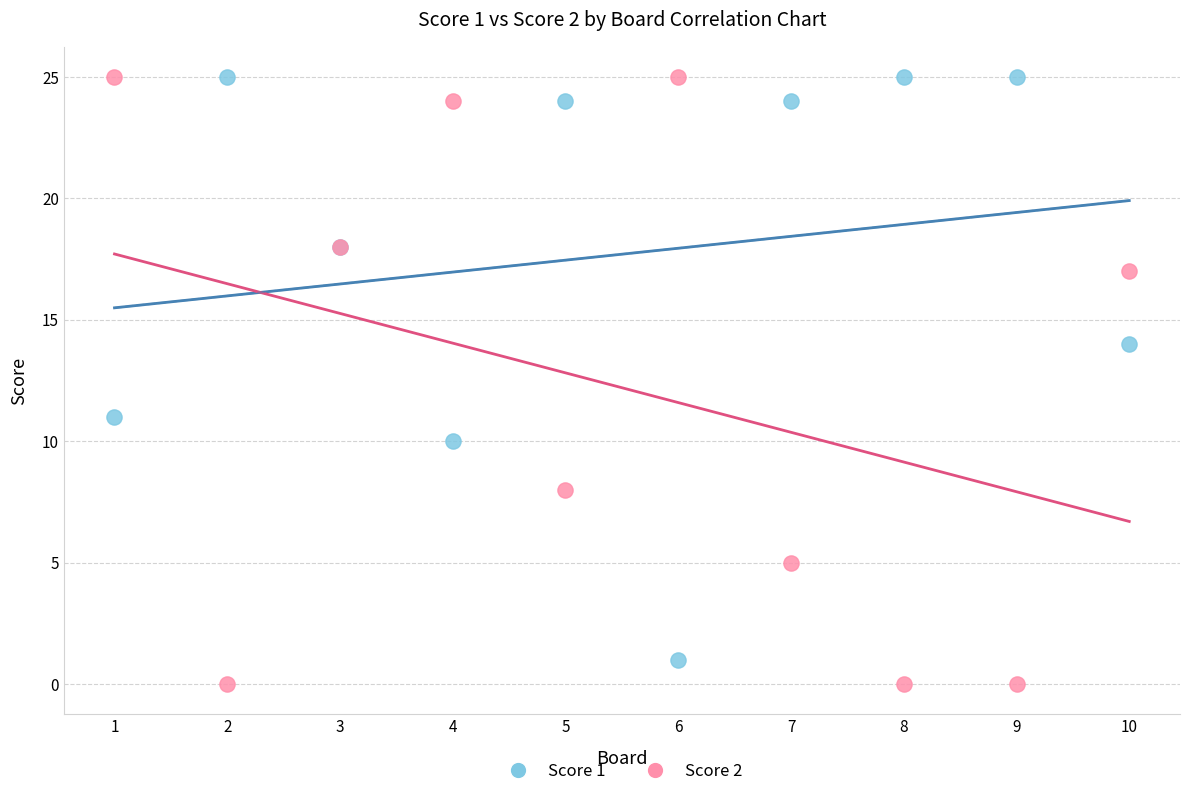

What is the X range (max minus min) for the scatter plot?

9